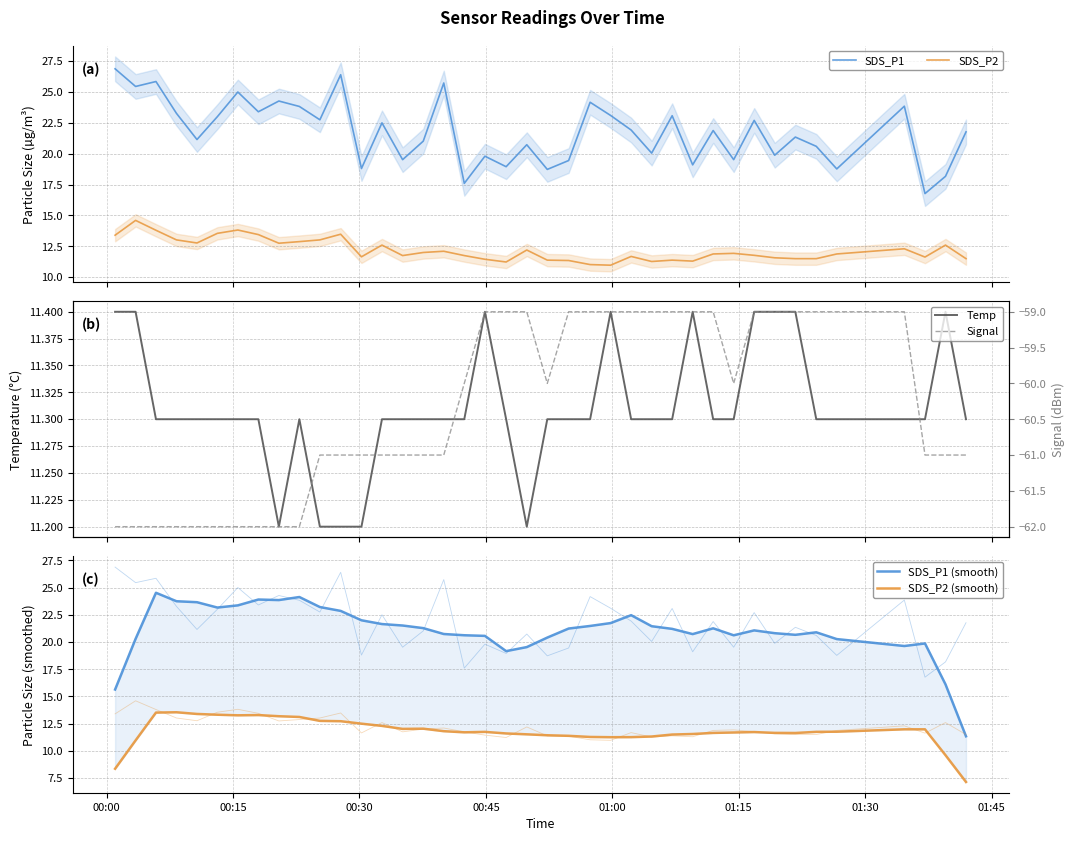

What is the minimum value shown in the chart?

-62.0